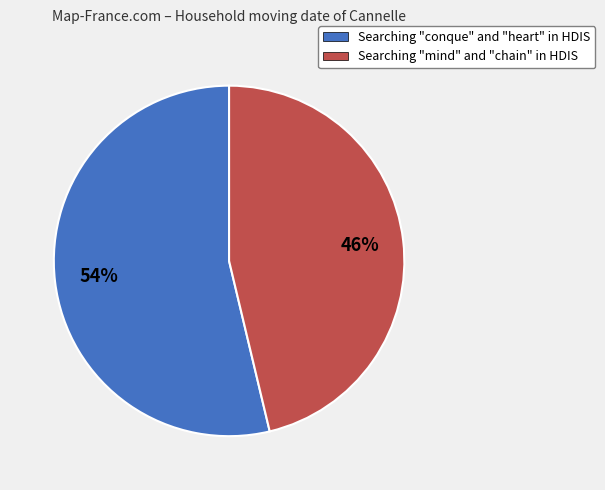

The Searching "conque" and "heart" in HDIS slice represents 54% of the pie. True or false?

True